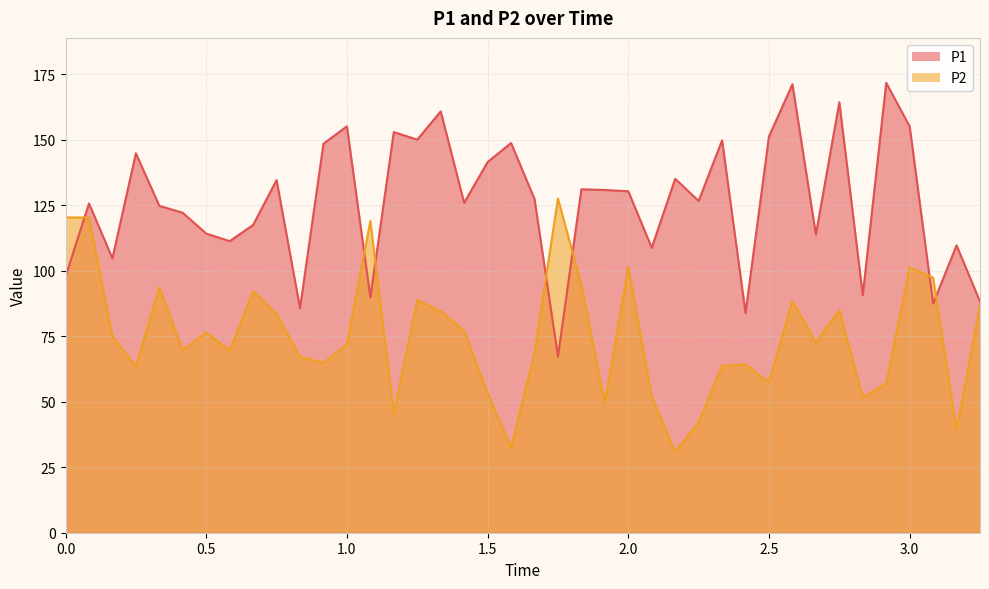

Reading right to left, list all the values displayed in this chart.

P1: 88.2	109.7	87.5	155.1	171.7	90.7	164.3	113.8	171.2	151.3	83.9	149.8	126.7	135.1	108.8	130.3	130.8	131.1	67.3	127.4	148.8	141.5	125.9	160.8	150.0	152.9	89.8	155.1	148.5	85.7	134.6	117.5	111.3	114.2	122.1	124.8	144.9	104.7	125.7	97.8
P2: 86.6	39.1	97.4	101.3	57.0	51.6	85.0	72.6	88.5	57.4	64.2	63.7	42.2	30.9	51.9	101.4	49.5	94.6	127.6	68.5	32.6	53.2	77.1	84.5	88.8	45.4	119.0	72.0	64.9	67.2	83.5	92.2	69.5	76.5	69.6	93.7	63.4	75.0	120.3	120.4